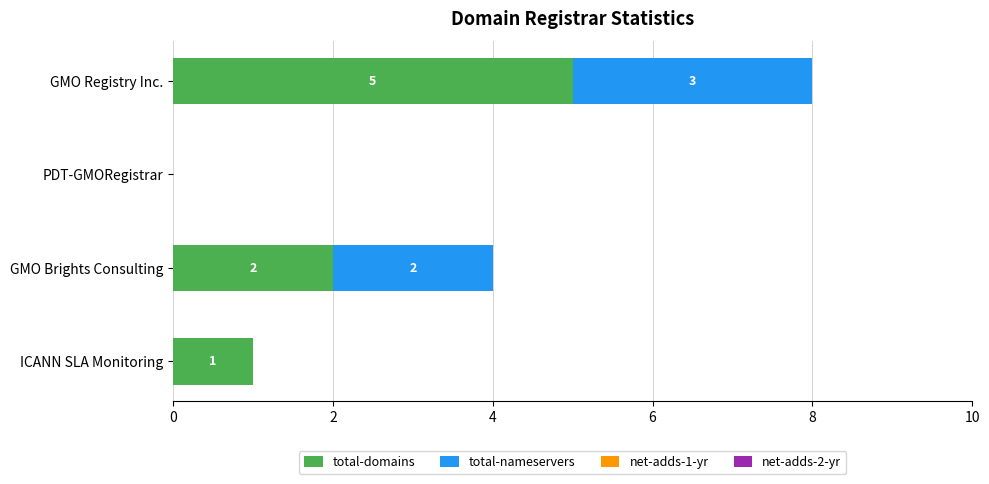

The total-domains series shows 2 at PDT-GMORegistrar. True or false?

False